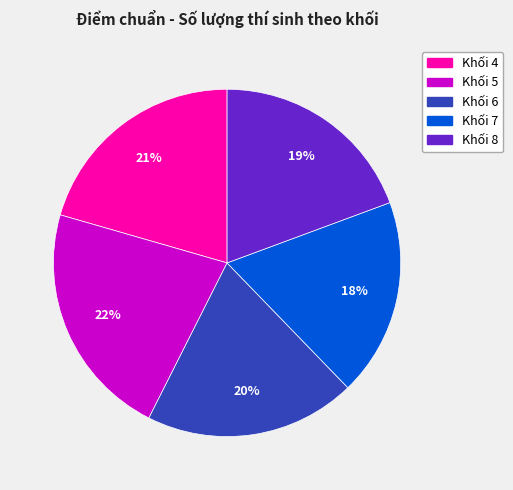

Which slice is the largest?

Khối 5